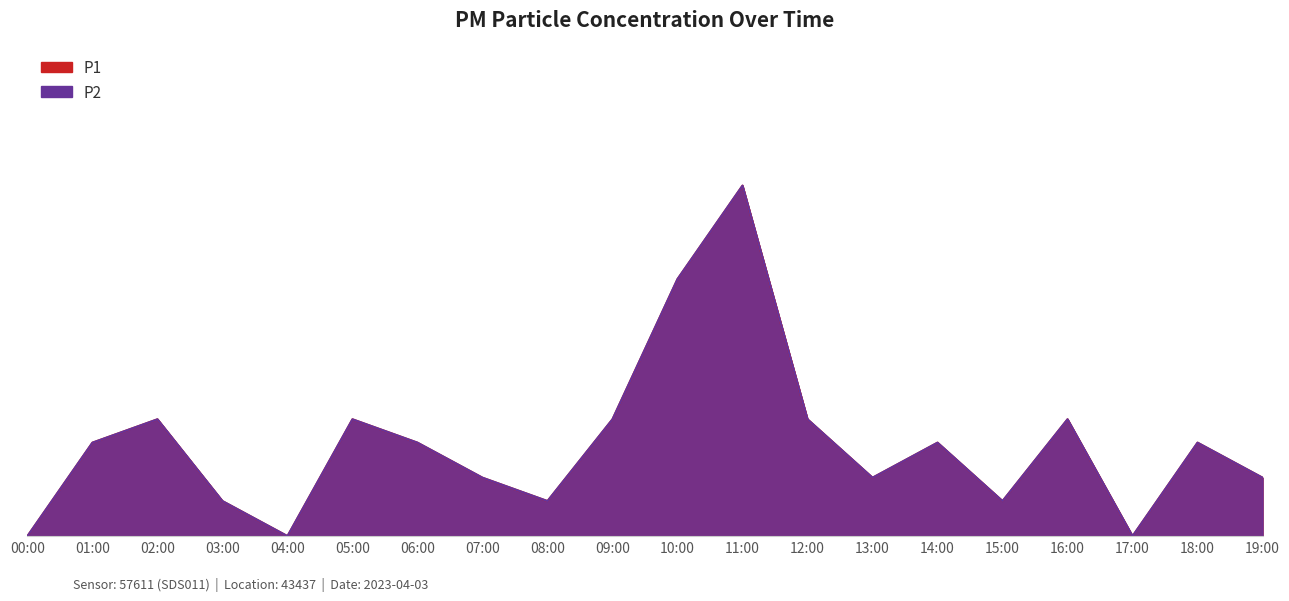

The P1 series shows 0.0 at 08:00. True or false?

False